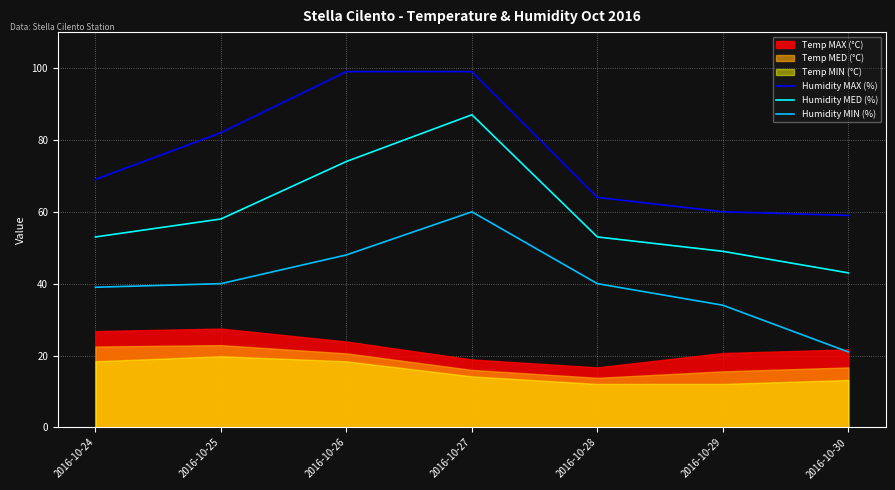

What is the difference between the maximum and second lowest values in the Humidity MAX (%) series?

39